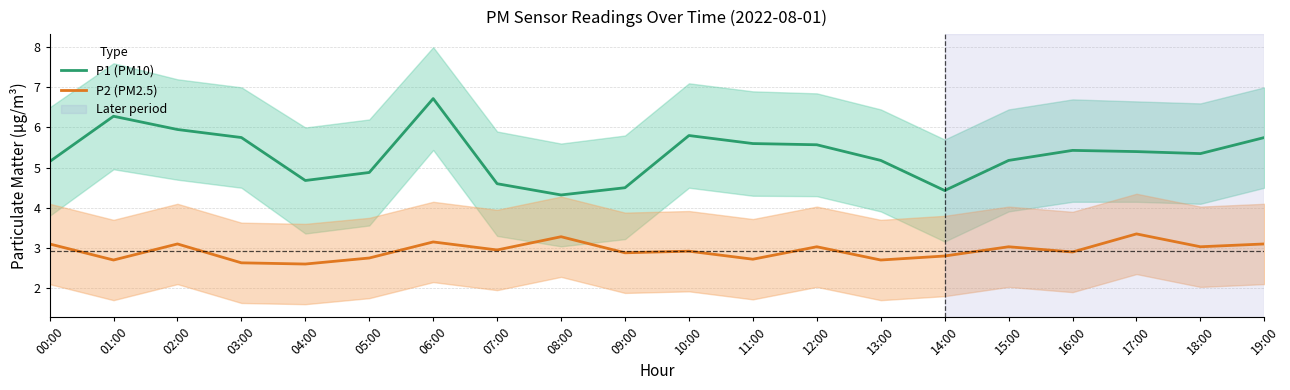

What is the label of the 12th point from the left?

11:00